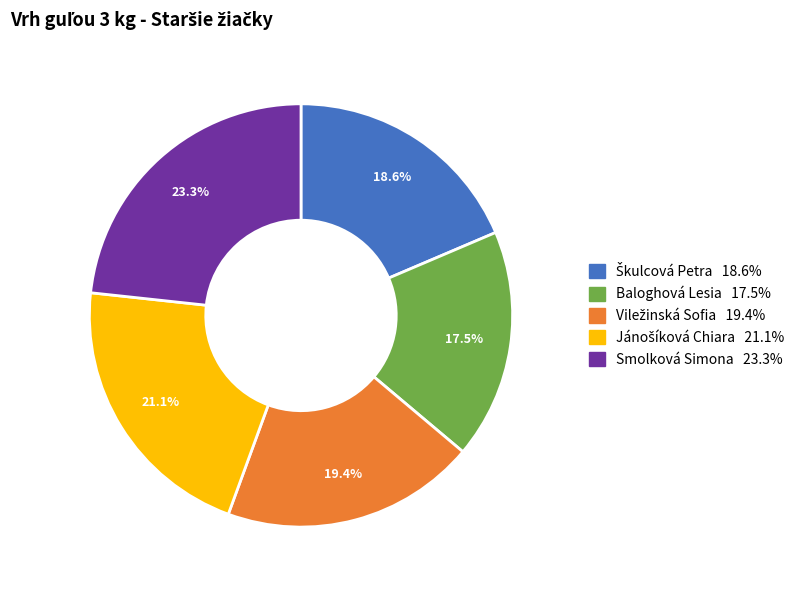

Which category has the biggest portion of the pie?

Smolková Simona